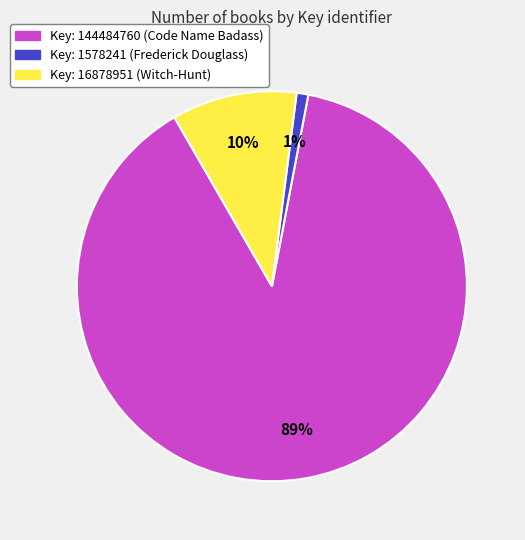

To the nearest percent, what is the difference between the largest and smallest slice percentages?

88%